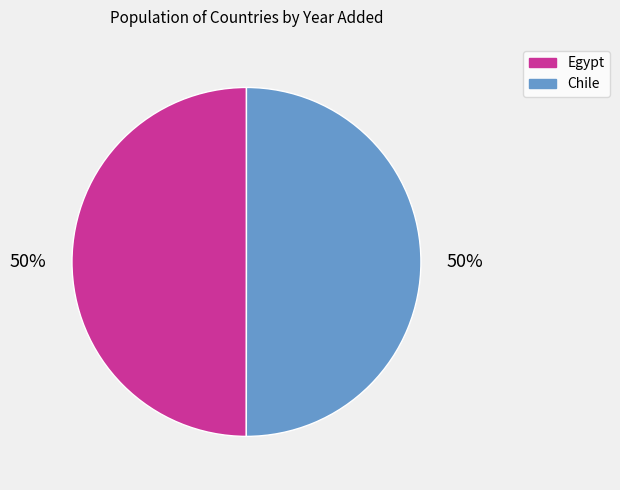

To the nearest percent, what is the average slice percentage?

50%